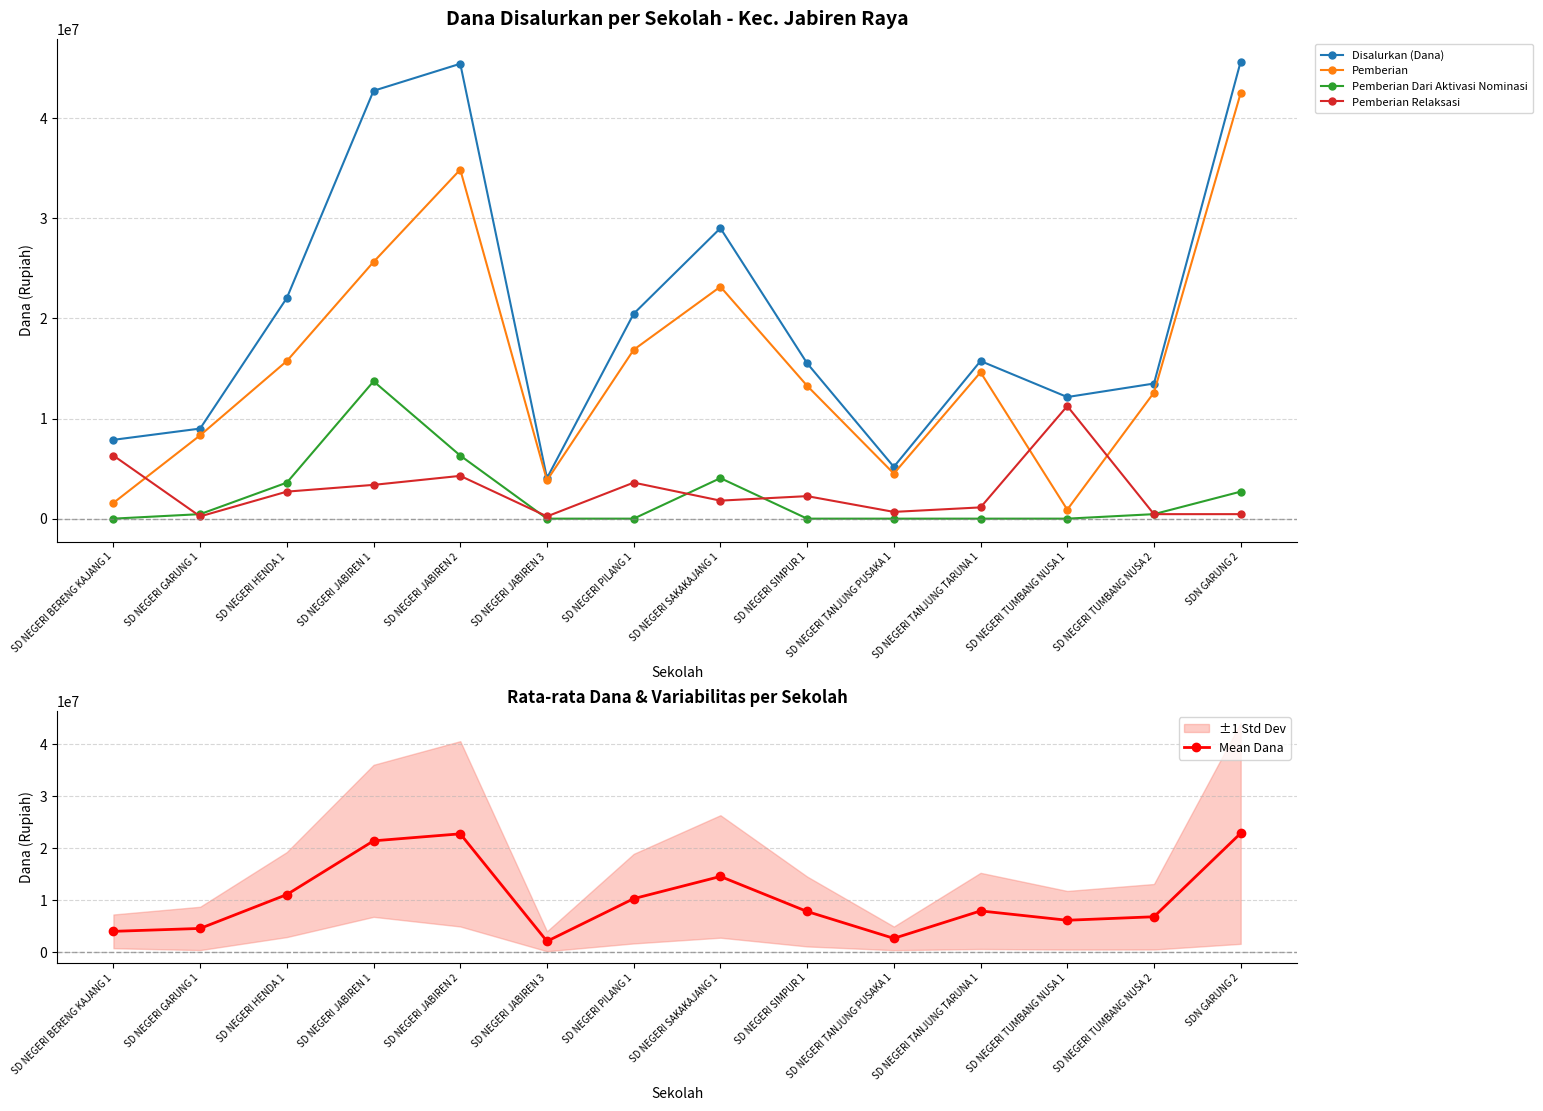

What is the sum of all Disalurkan (Dana) values?

288450000